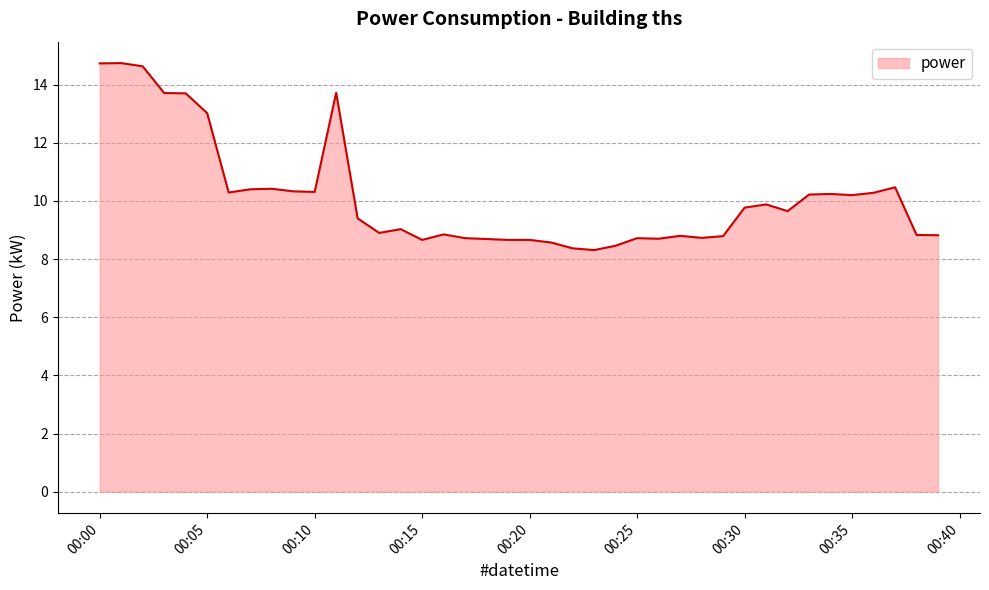

What is the maximum value shown in the chart?

14.7